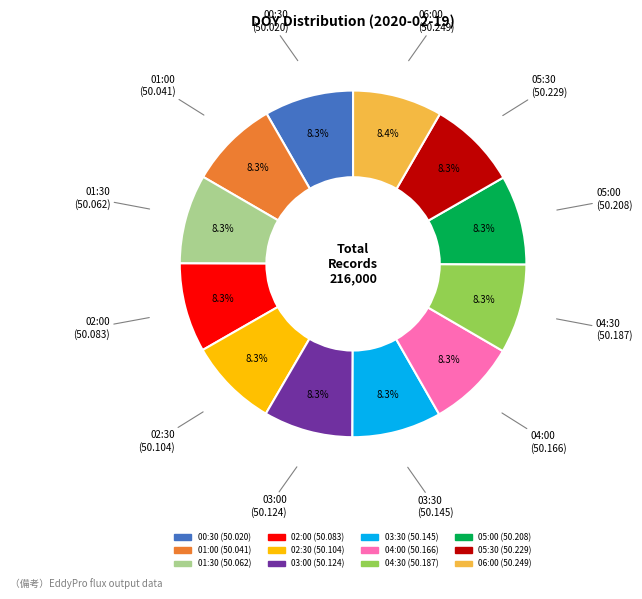

Does any single category account for the majority?

No